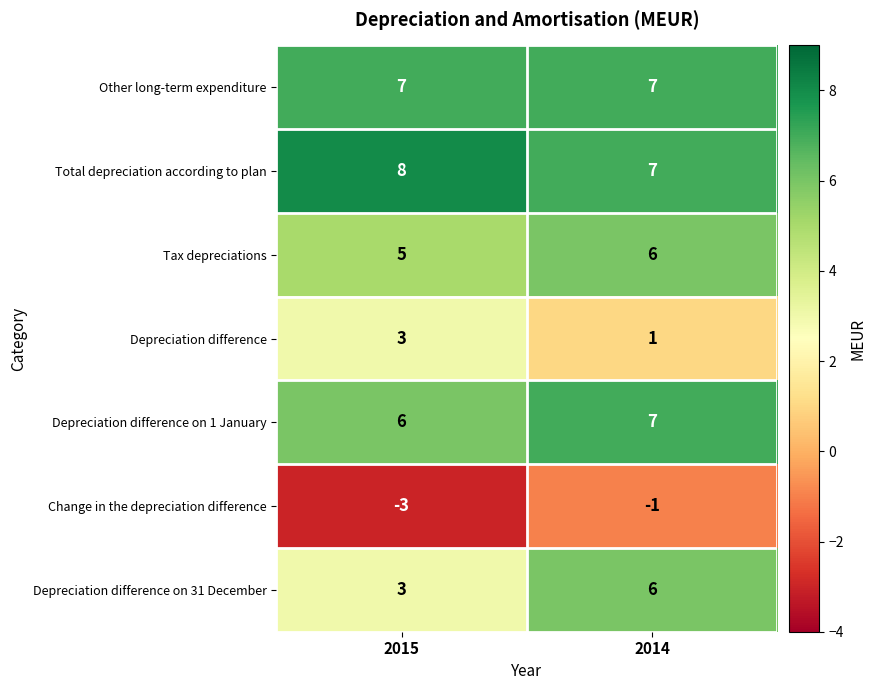

What is the sum of the Tax depreciations values at 2015 and 2014?

11